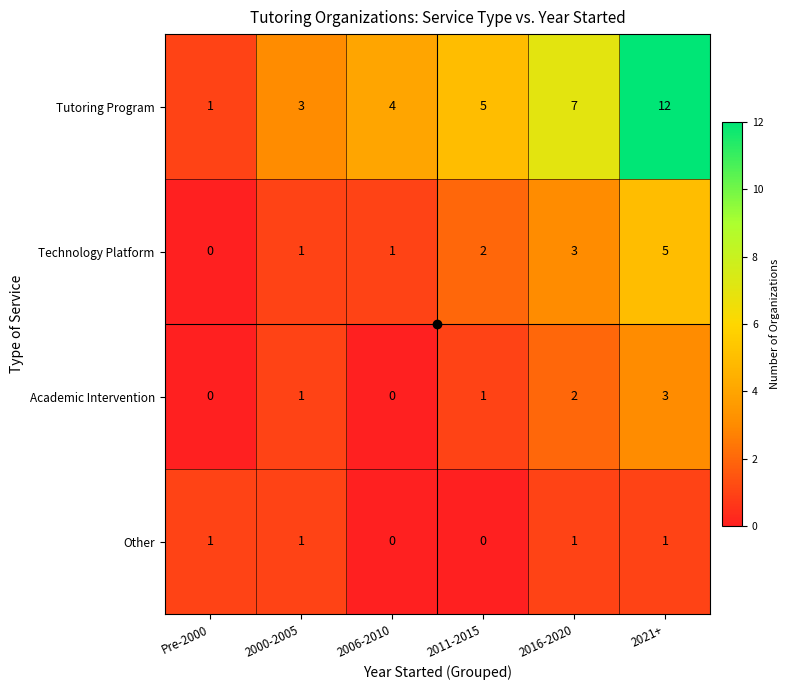

What is the highest value of the Academic Intervention series?

3